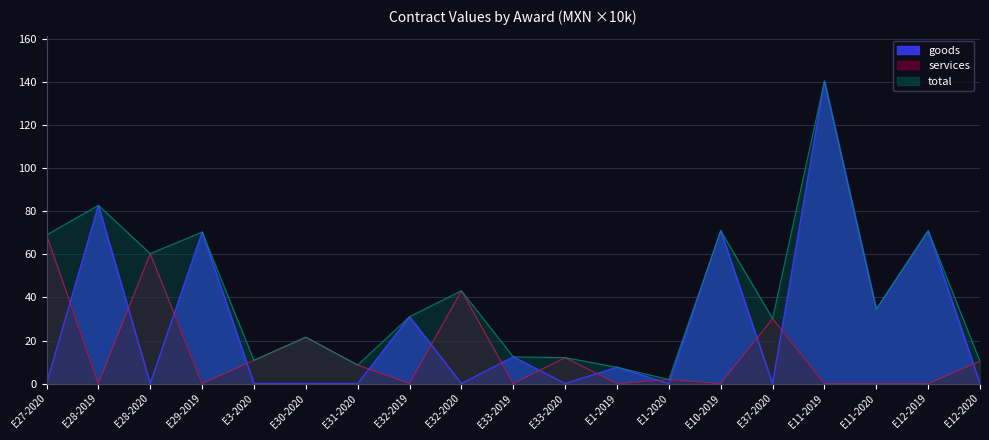

What are all the series names shown in the legend?

goods, services, total